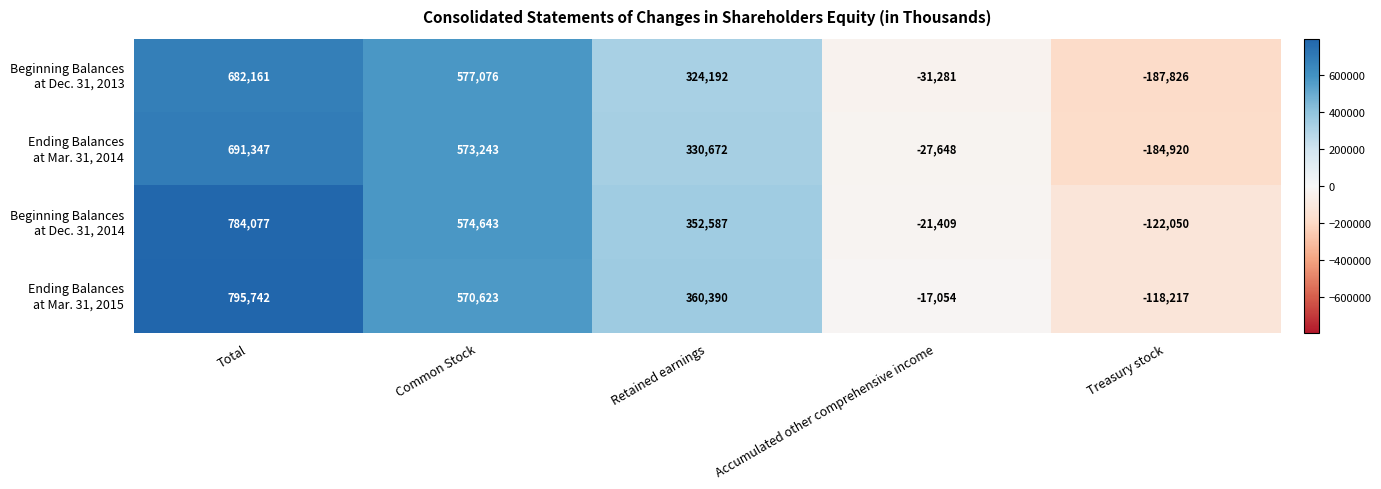

What is the smallest value displayed?

-187826